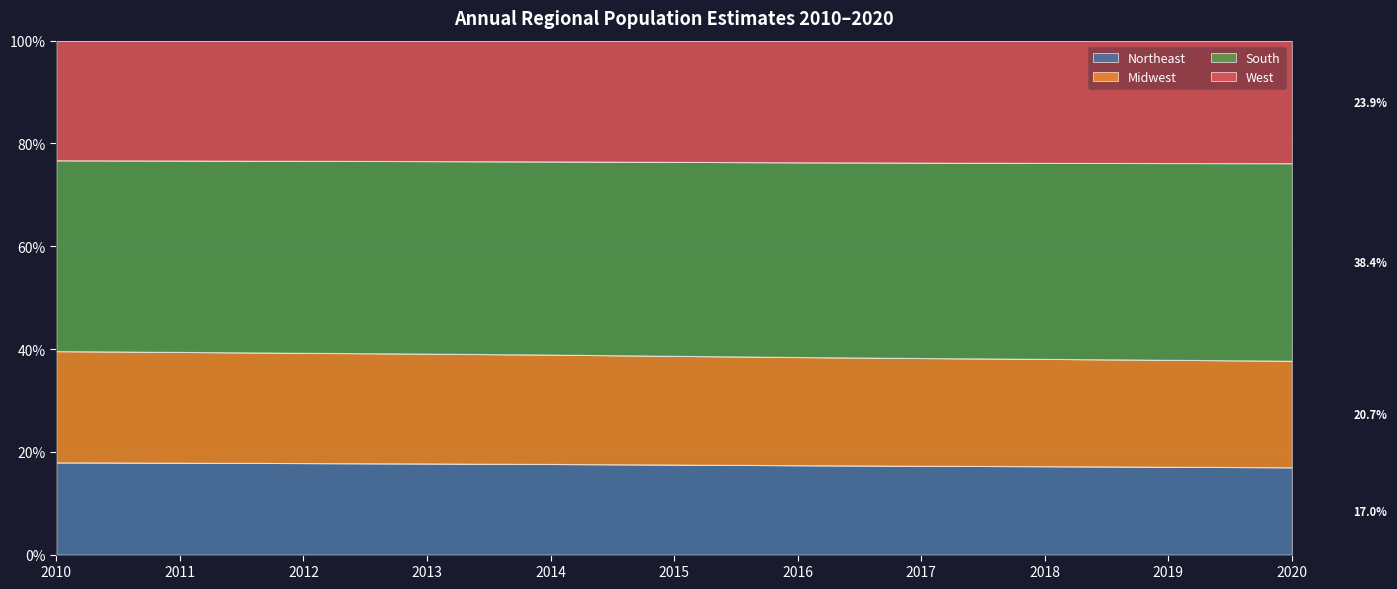

How many lines are shown in the chart?

4